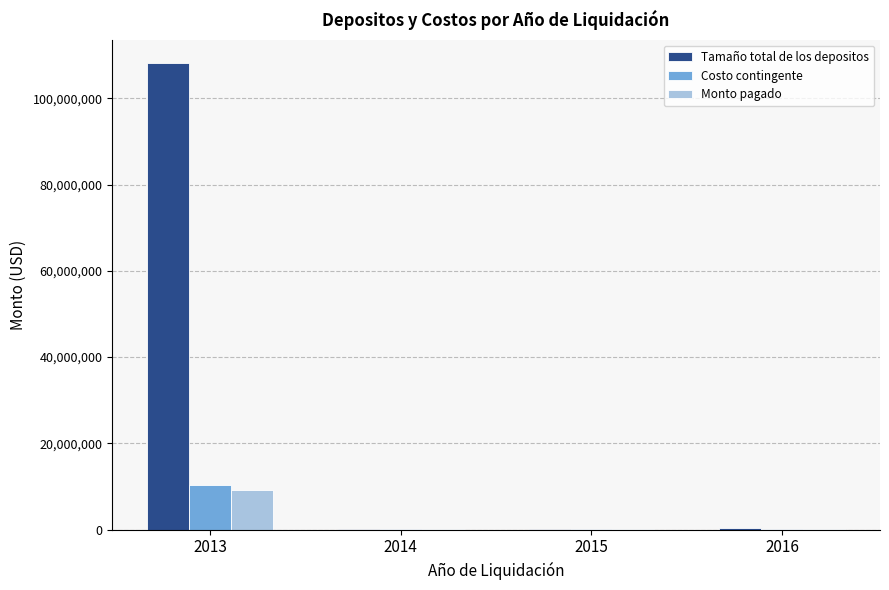

How many data points in Monto pagado are above 70068?

2